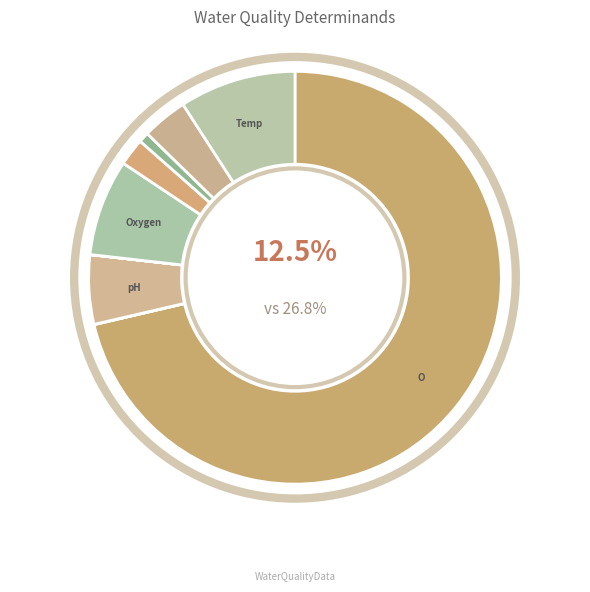

What is the smallest slice in the pie chart?

Oil & Grs Vs